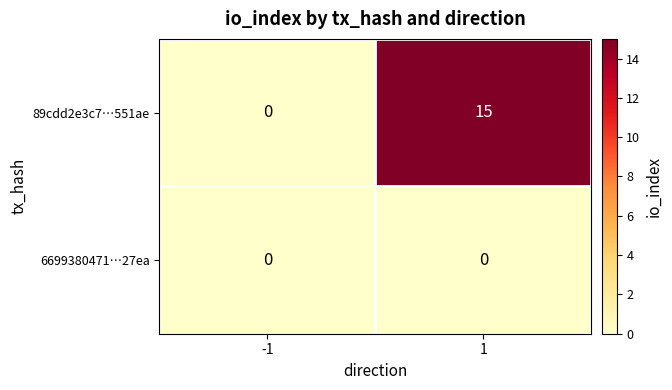

List the series in order of their peak value, lowest first.

6699380471…27ea, 89cdd2e3c7…551ae